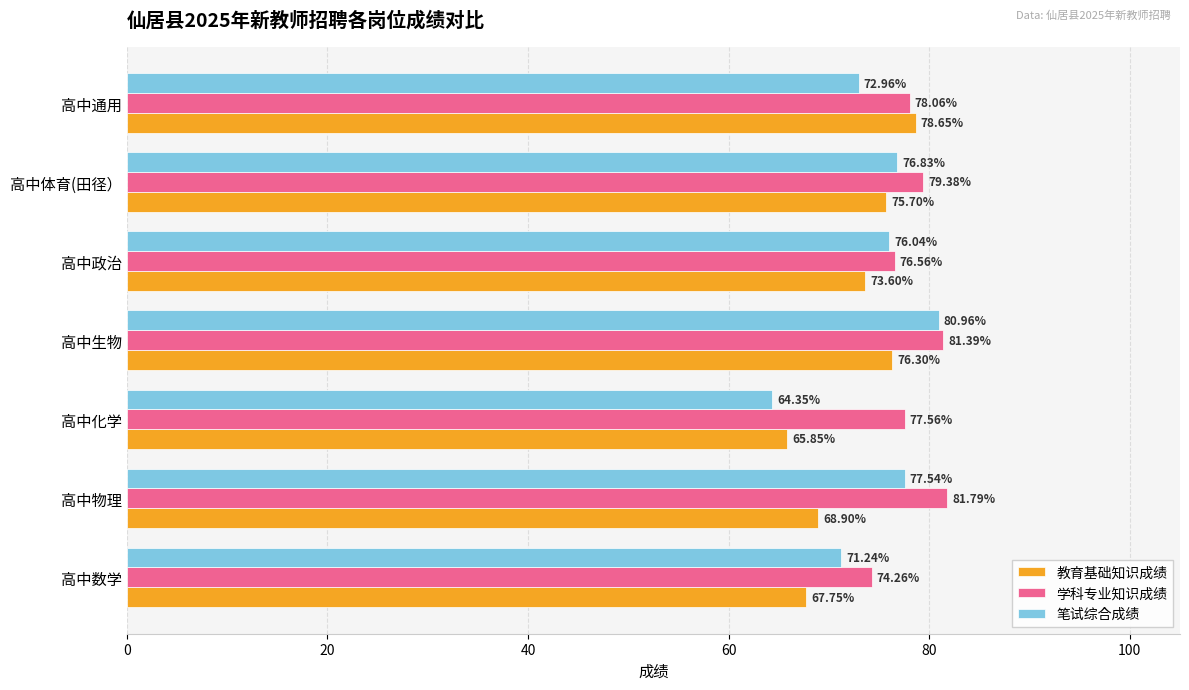

Which category has the highest value in the 笔试综合成绩 series?

高中生物